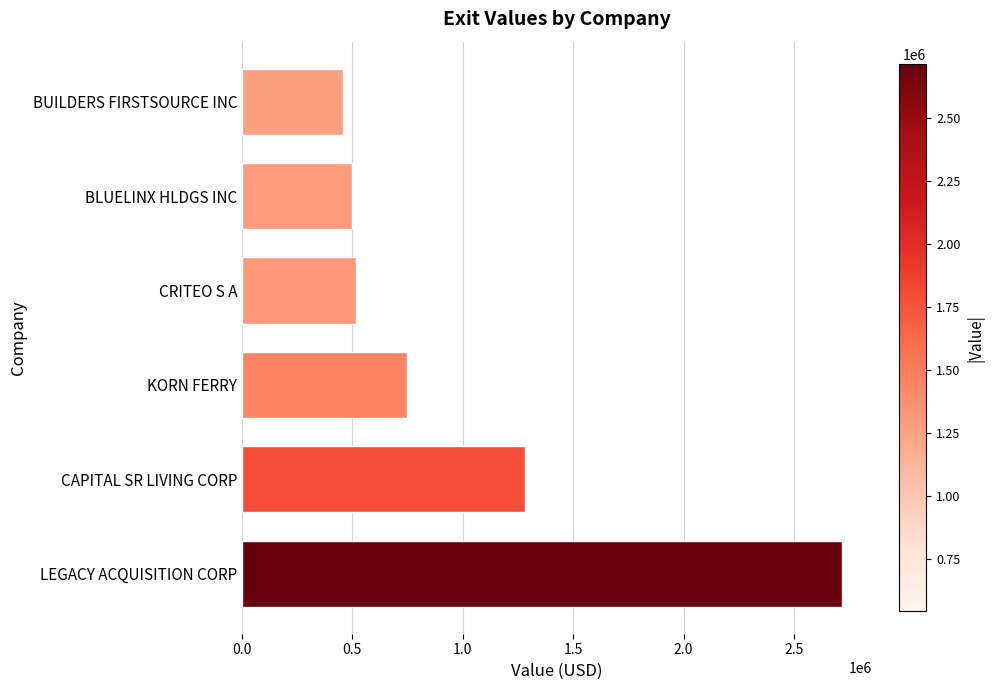

What is the ratio of the value at KORN FERRY to the value at LEGACY ACQUISITION CORP?

0.3